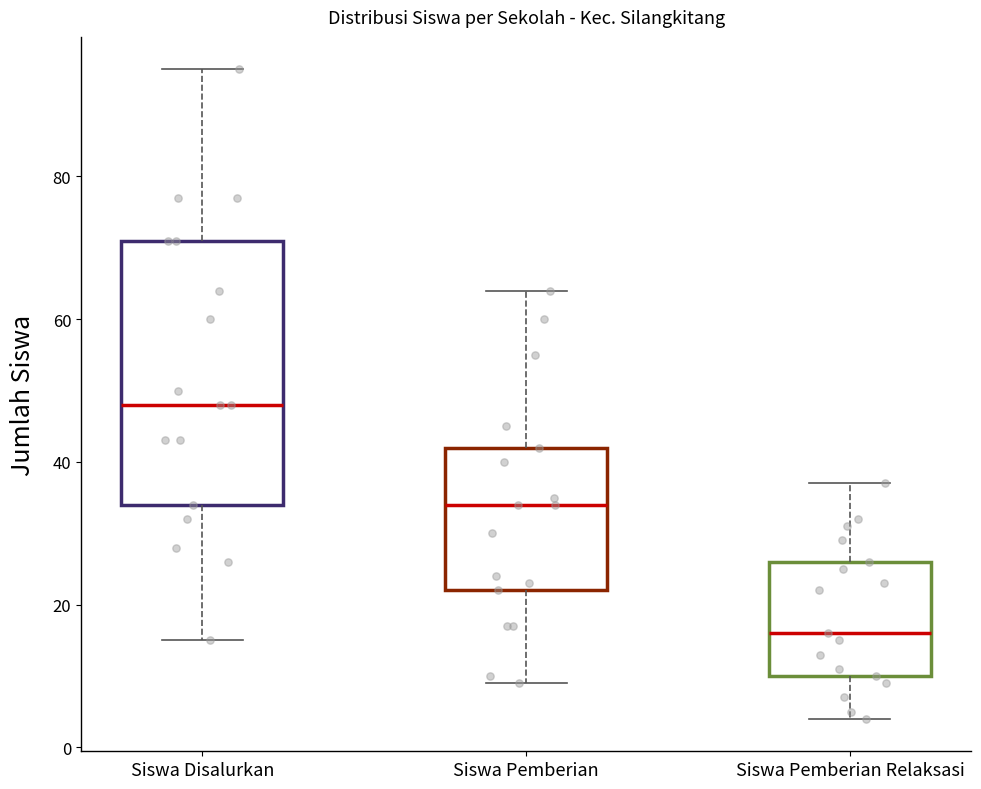

Which box's median line is the highest?

Siswa Disalurkan